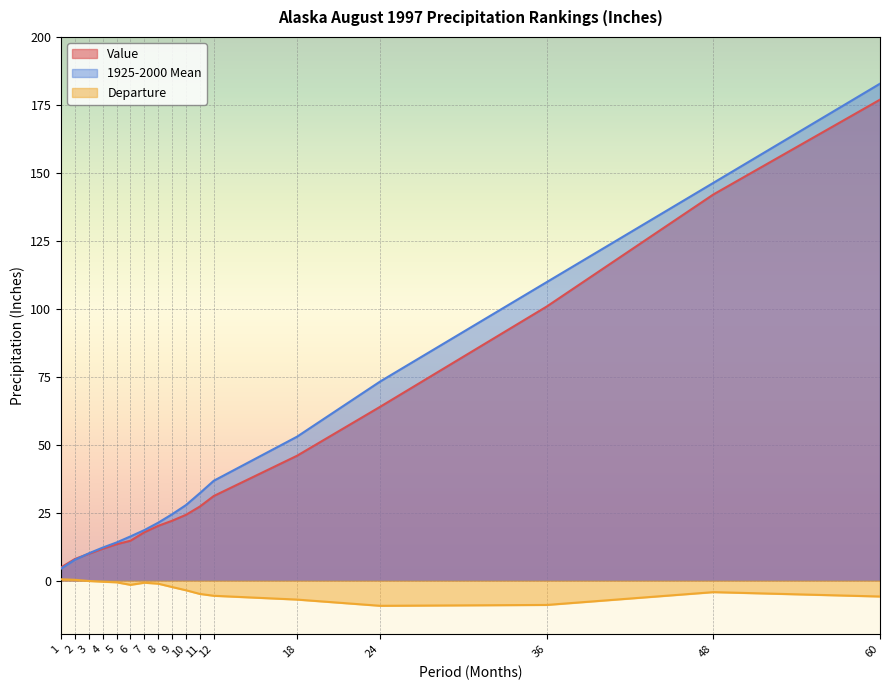

What is the value of the Departure point at the 8th from the left?

-1.2